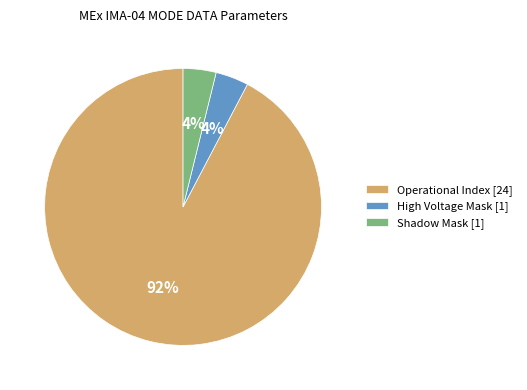

Which category has the biggest portion of the pie?

Operational Index [24]